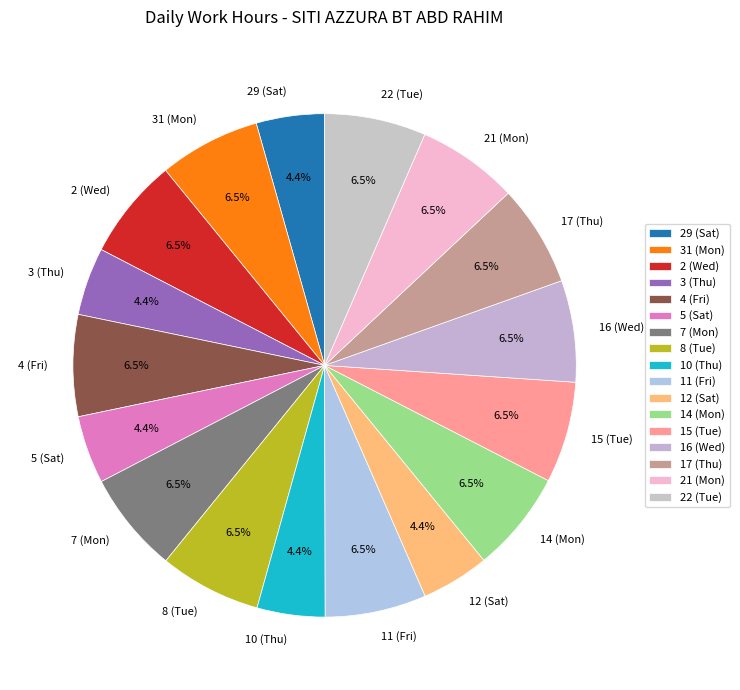

How many slices are in this pie chart?

17